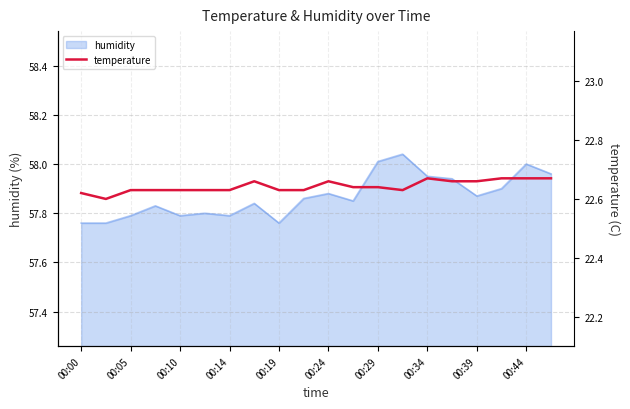

The humidity series shows 58.0 at 00:29. True or false?

True